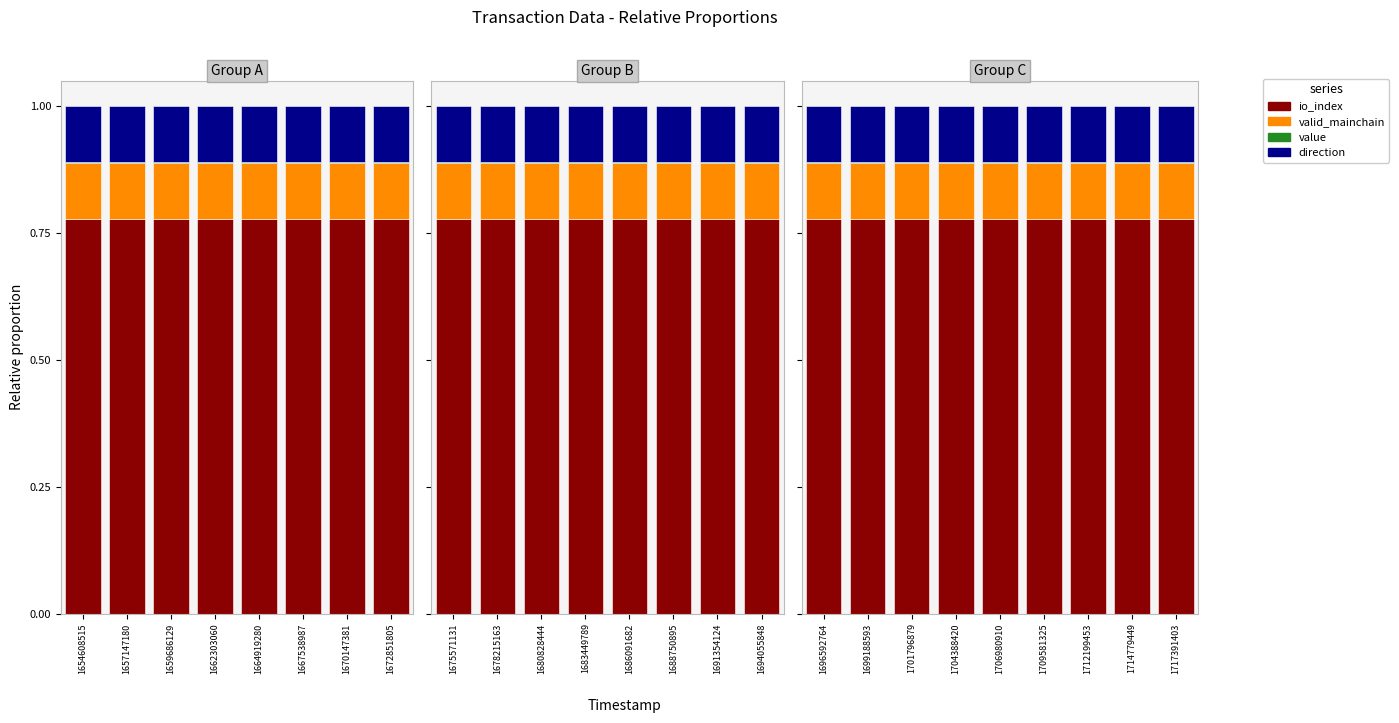

What is the value of the direction bar at the 3rd from the left?

0.1